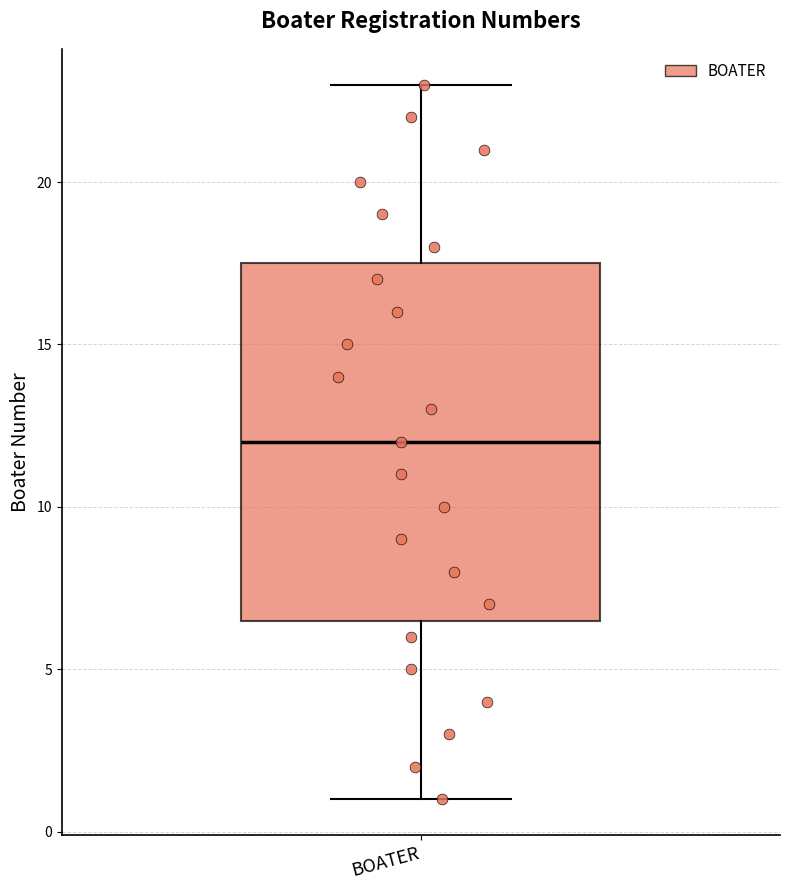

Where does the upper whisker of the box for BOATER end on the y-axis? The values are not printed on the chart, so give them approximately, as read against the axis.

23.0